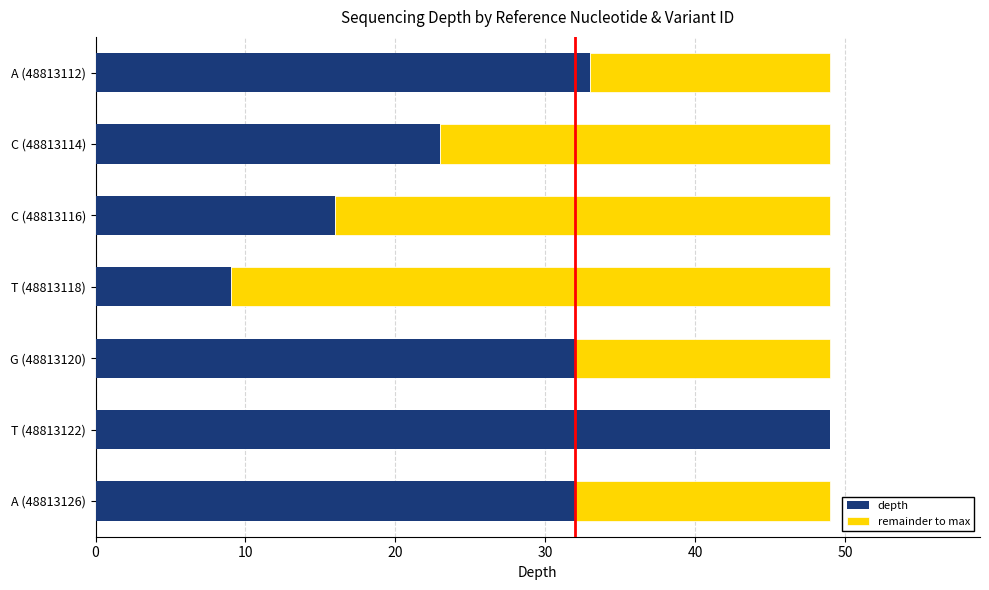

True or false: depth has a value of 55 at G (48813120).

False